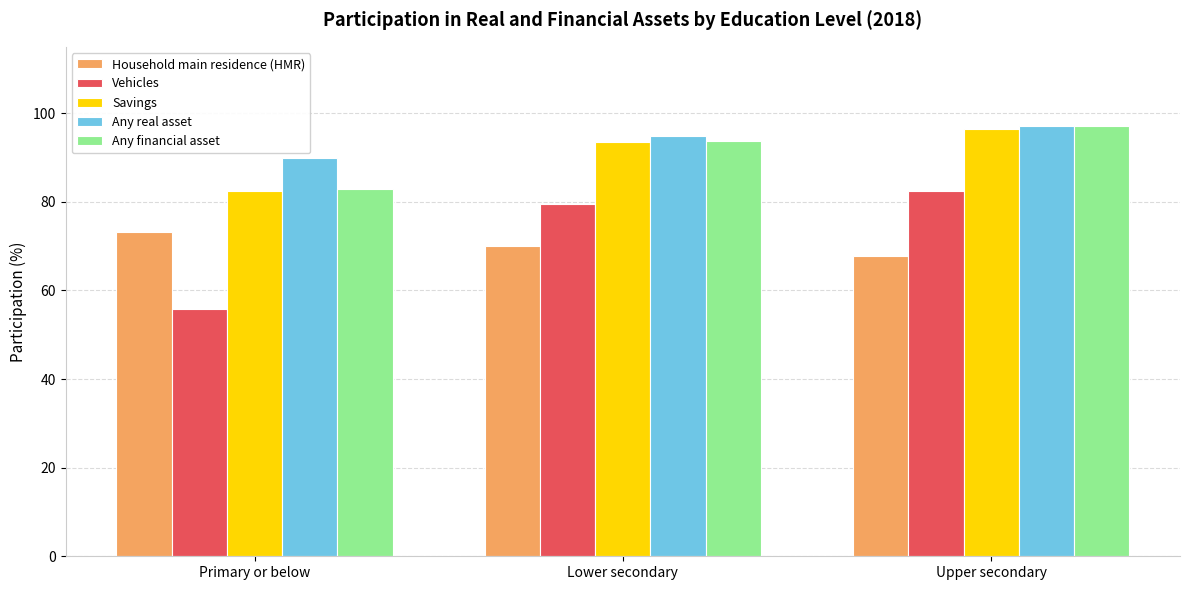

The value of Any real asset at Primary or below is 90.0. True or false?

True